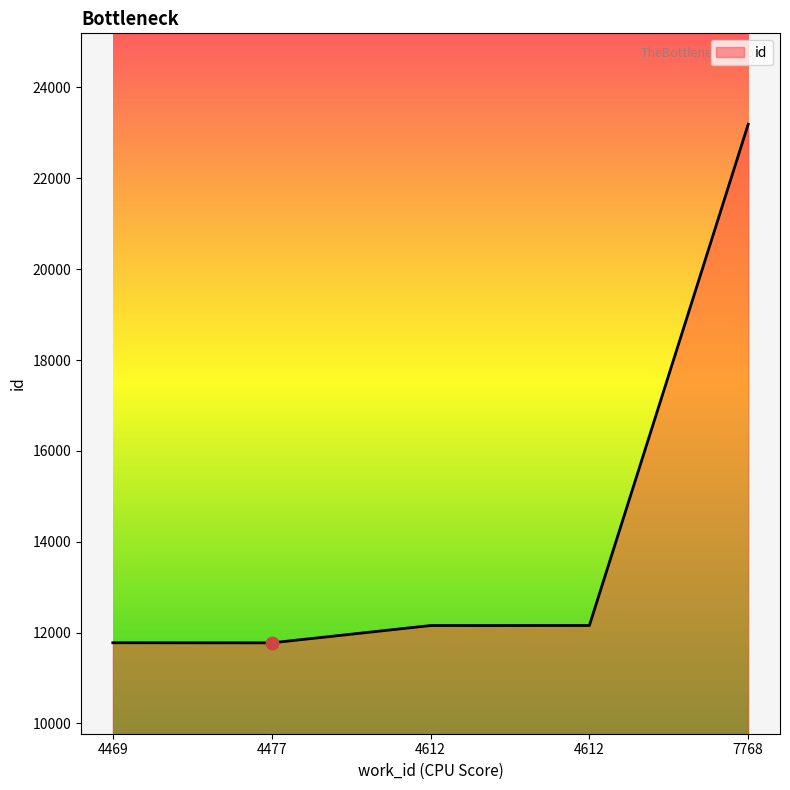

How many lines are shown in the chart?

1